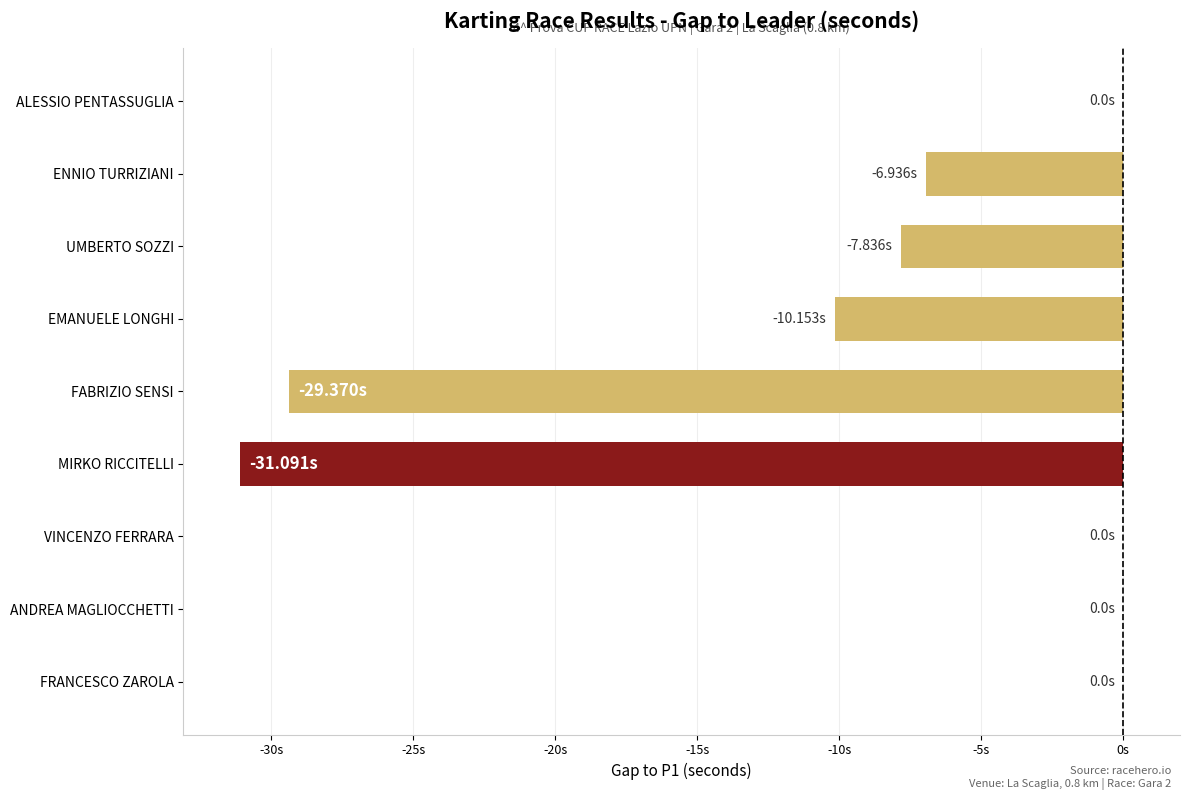

Are the bars horizontal?

Yes